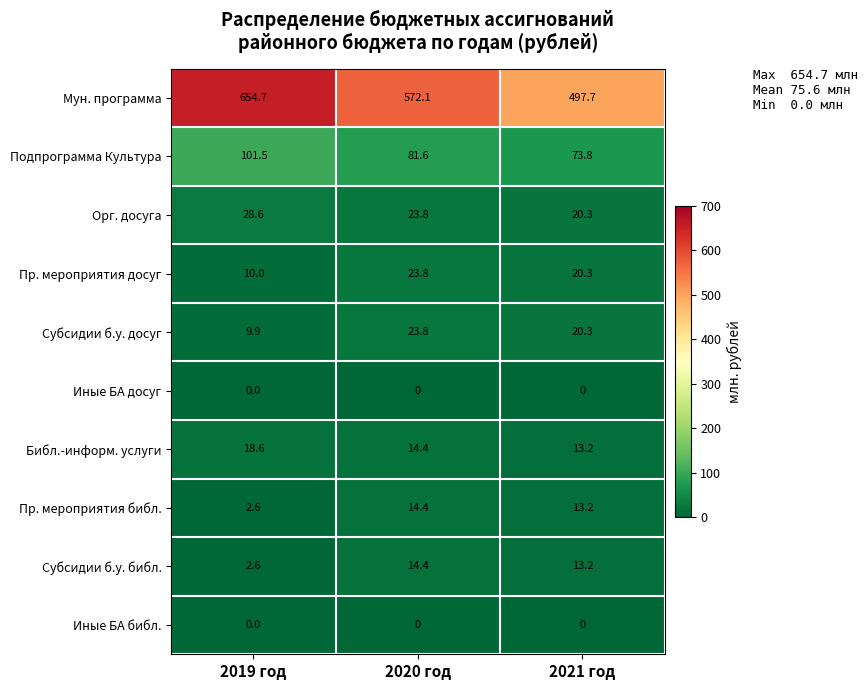

What is the spread (max minus min) of values at 2021 год?

497.7